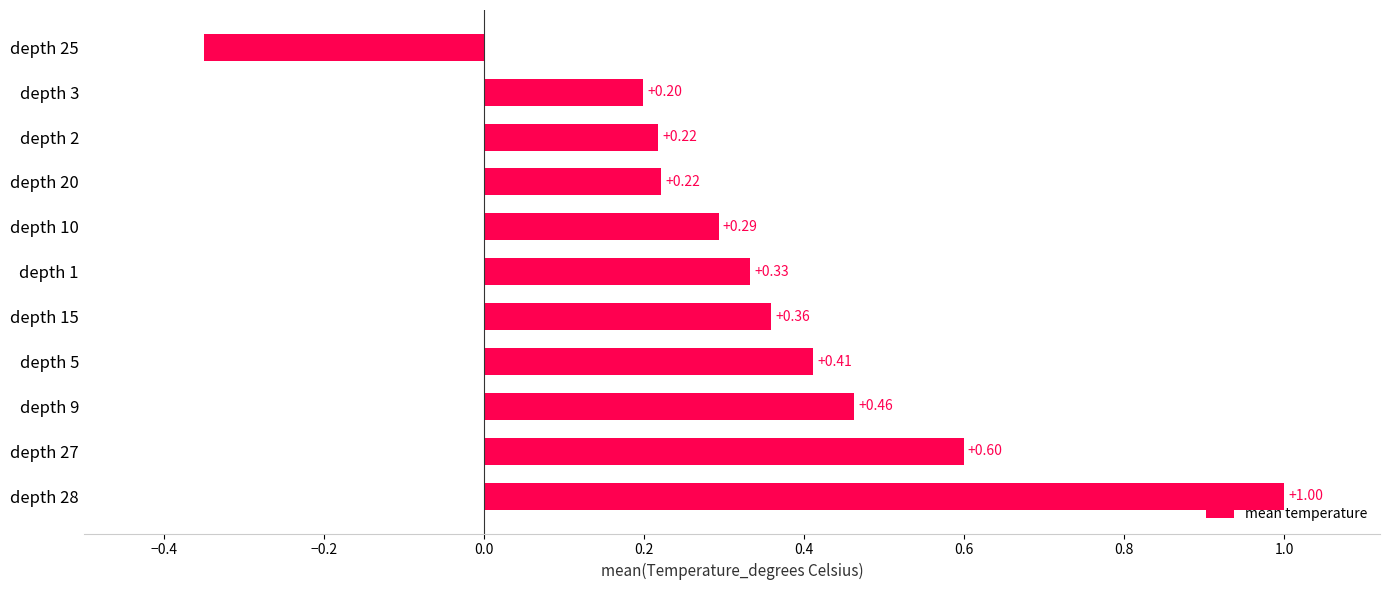

What is the sum of all values?

3.7